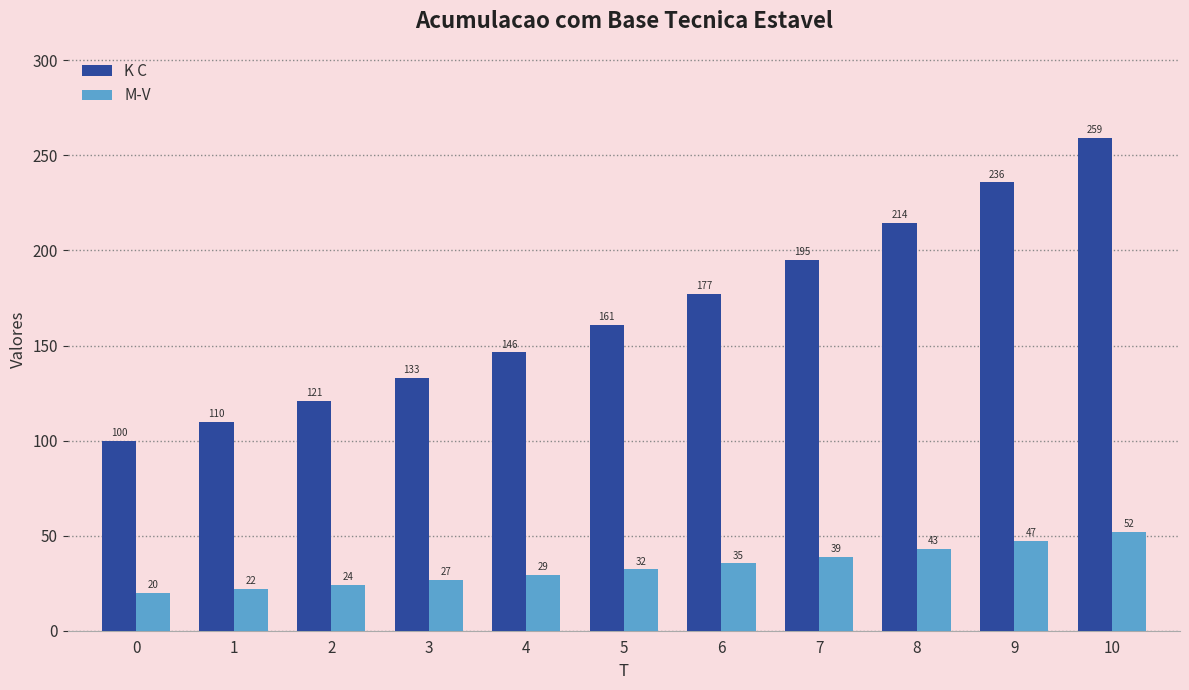

The K C series shows 215.8 at 5. True or false?

False